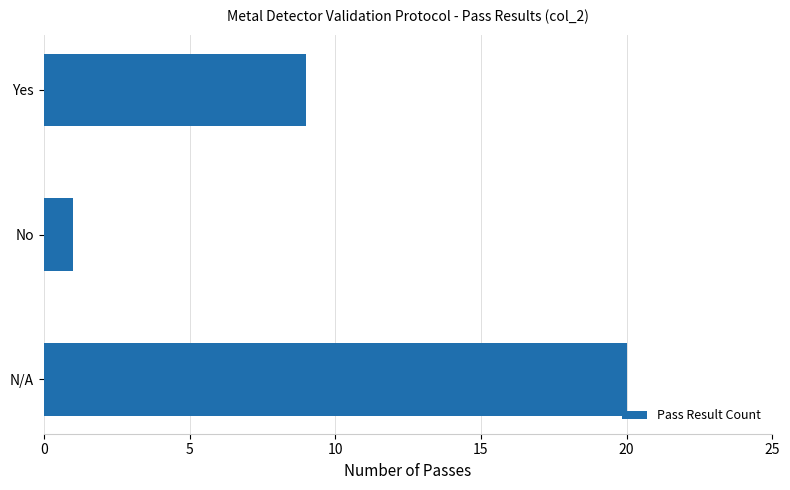

What is the change in value from Yes to No?

-8